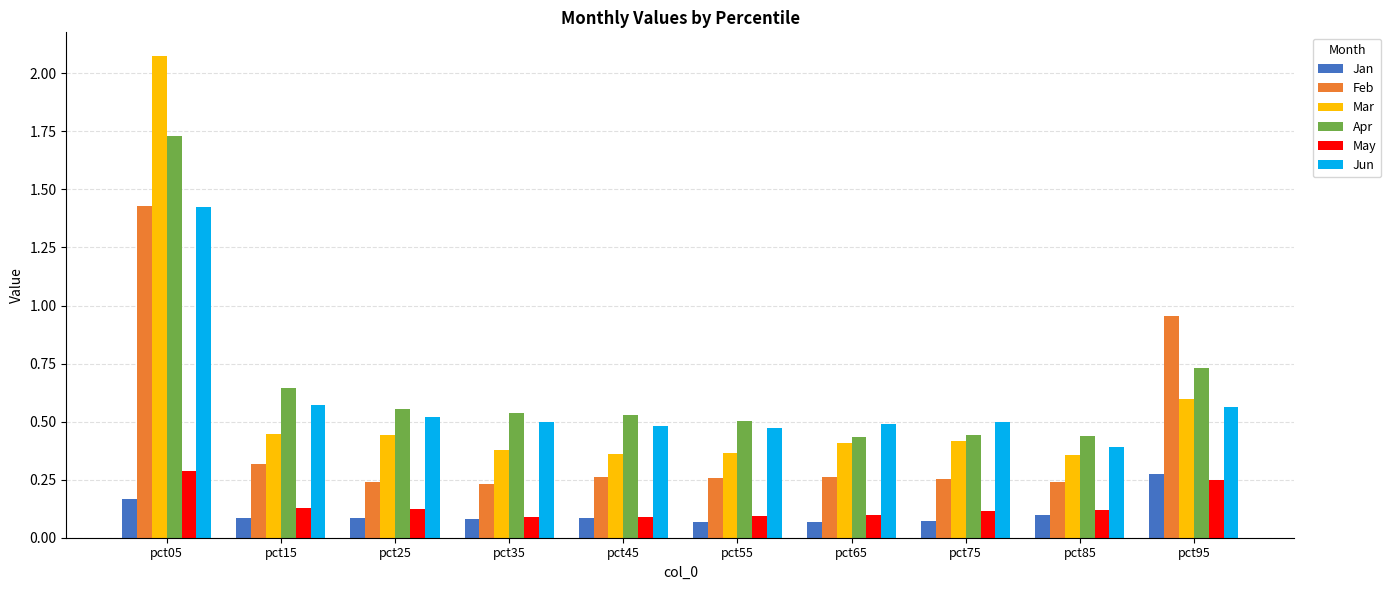

True or false: Feb has a value of 0.4 at pct65.

False